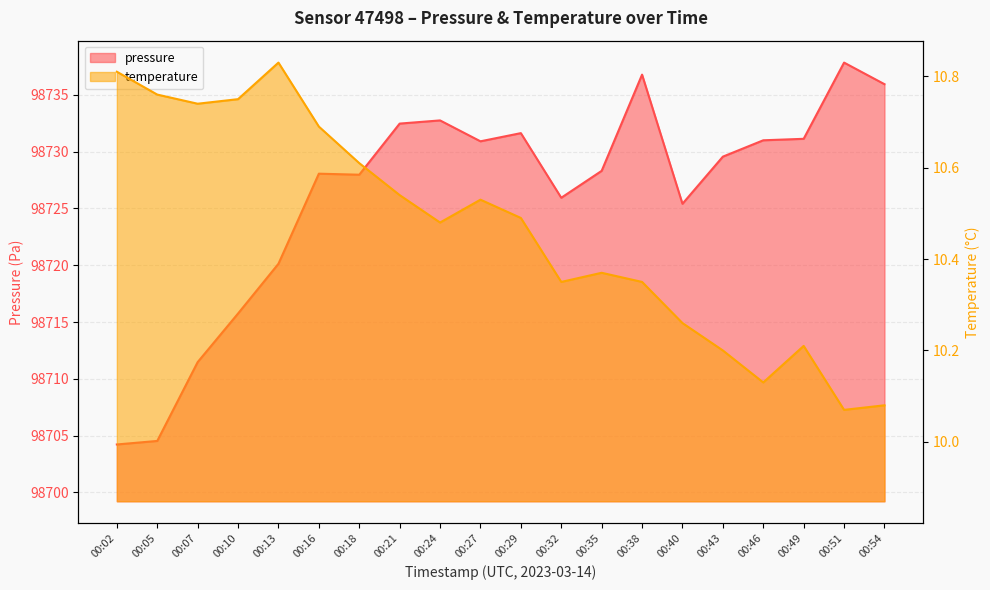

True or false: temperature and pressure intersect in this chart.

False